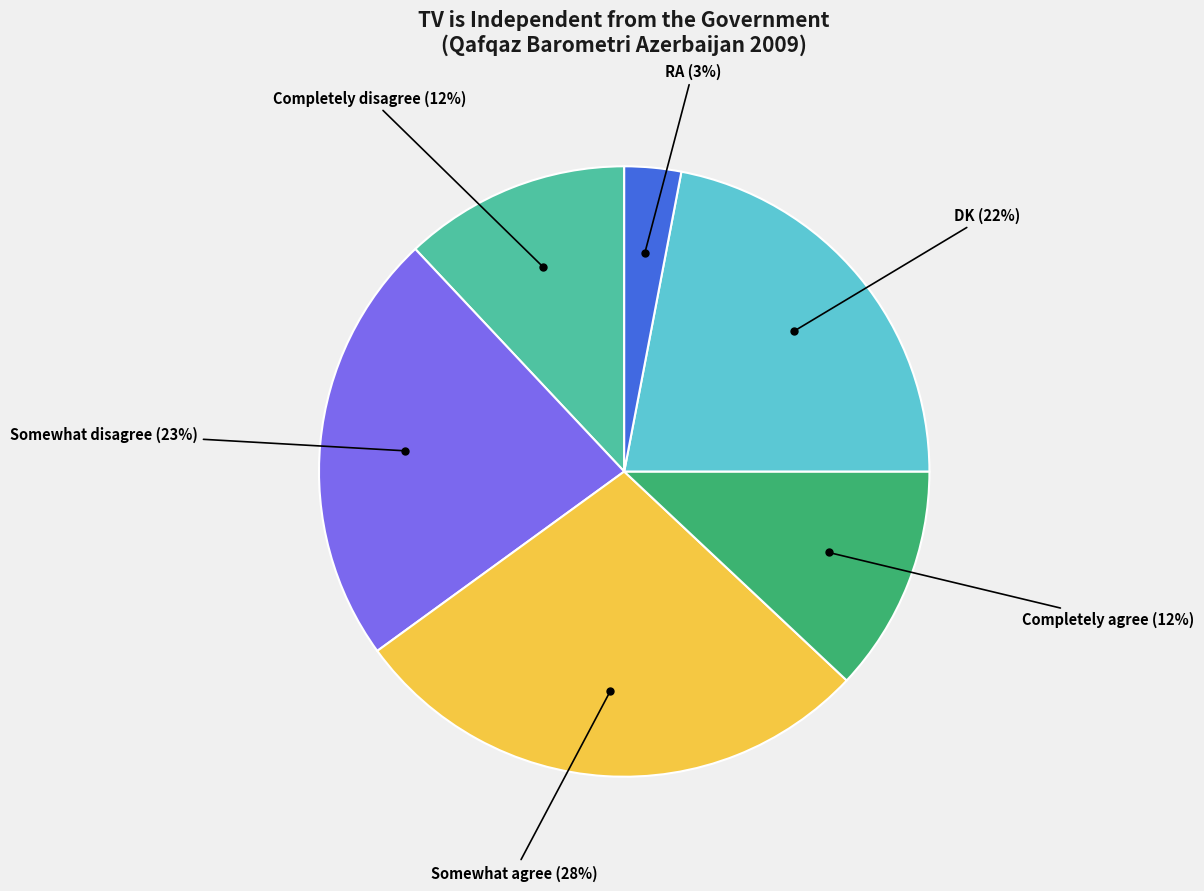

To the nearest percent, what is the difference between the largest and smallest slice percentages?

25%